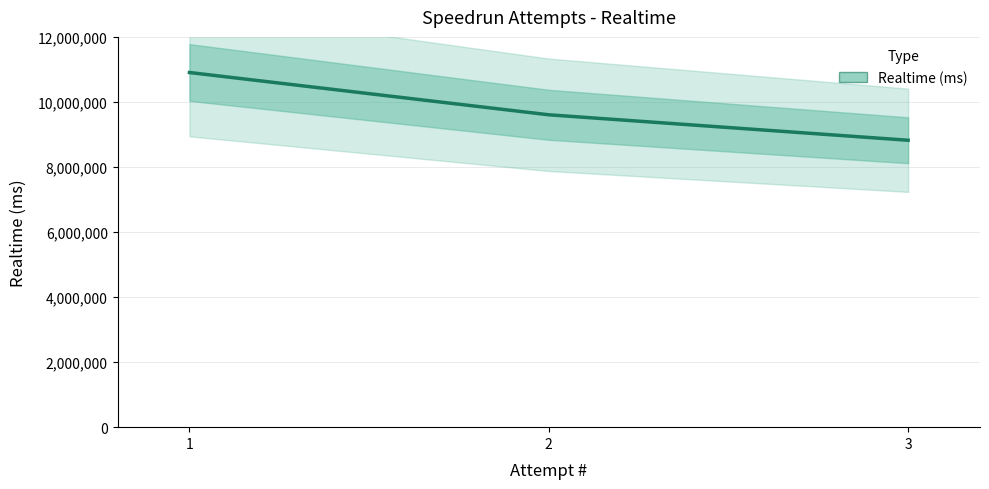

What is the average value?

9777034